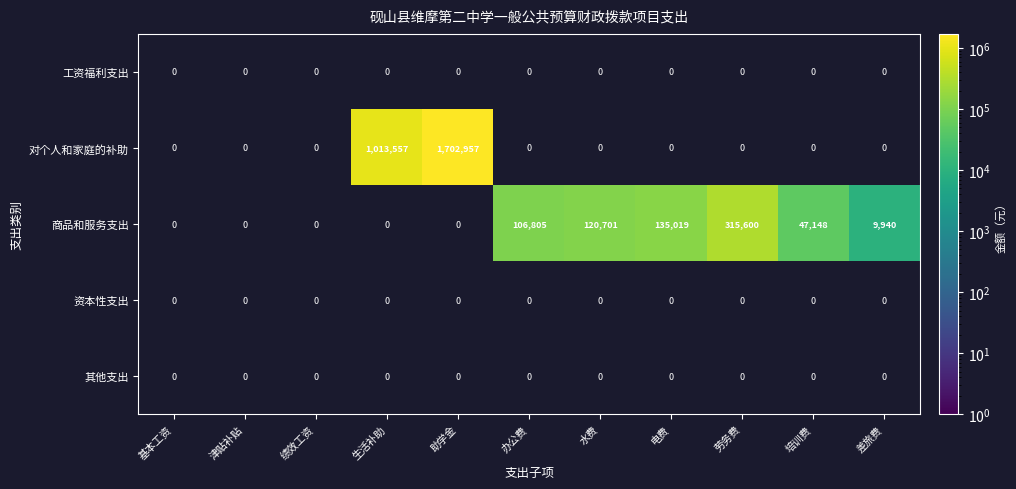

What is the greatest value displayed?

1702957